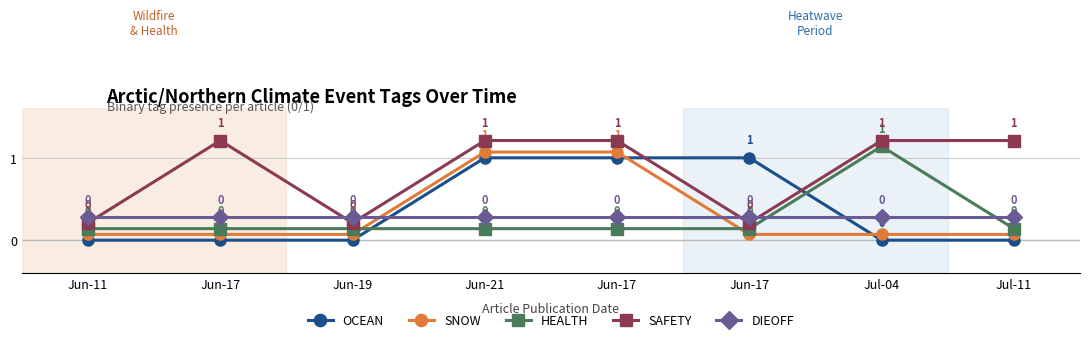

Does the chart have visible grid lines?

Yes